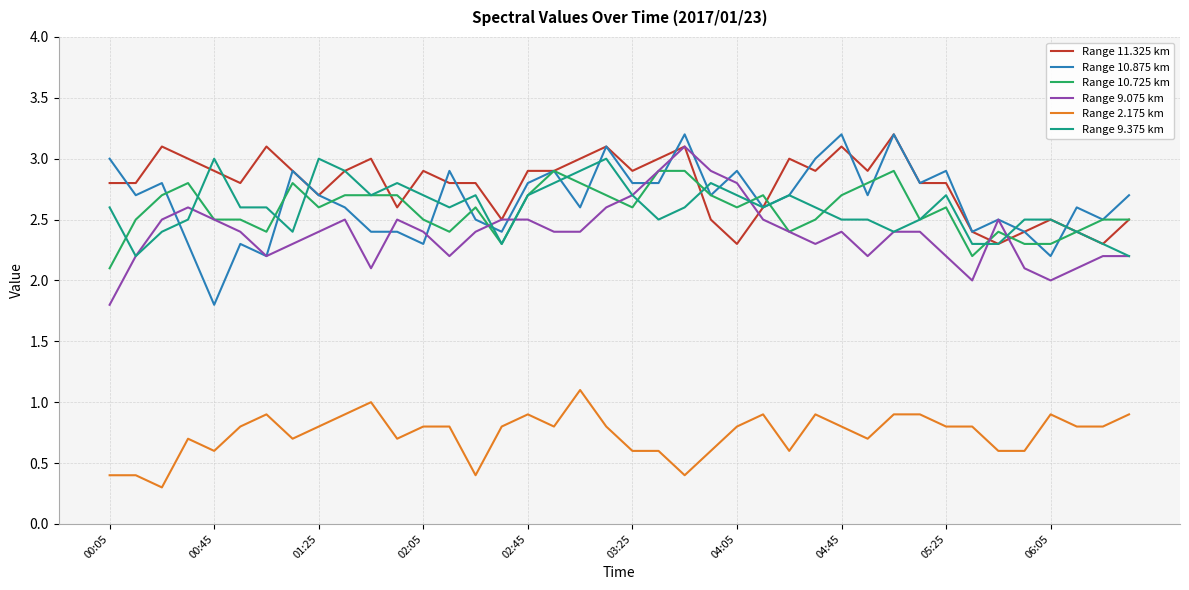

What is the minimum value shown in the chart?

0.3